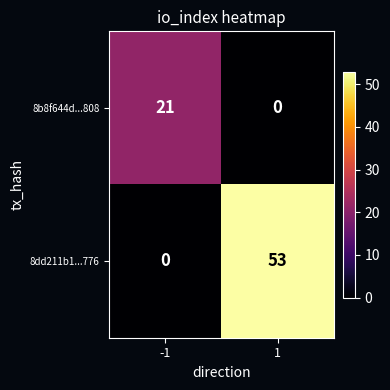

Rank the series by their maximum value, from highest to lowest.

8dd211b1...776, 8b8f644d...808